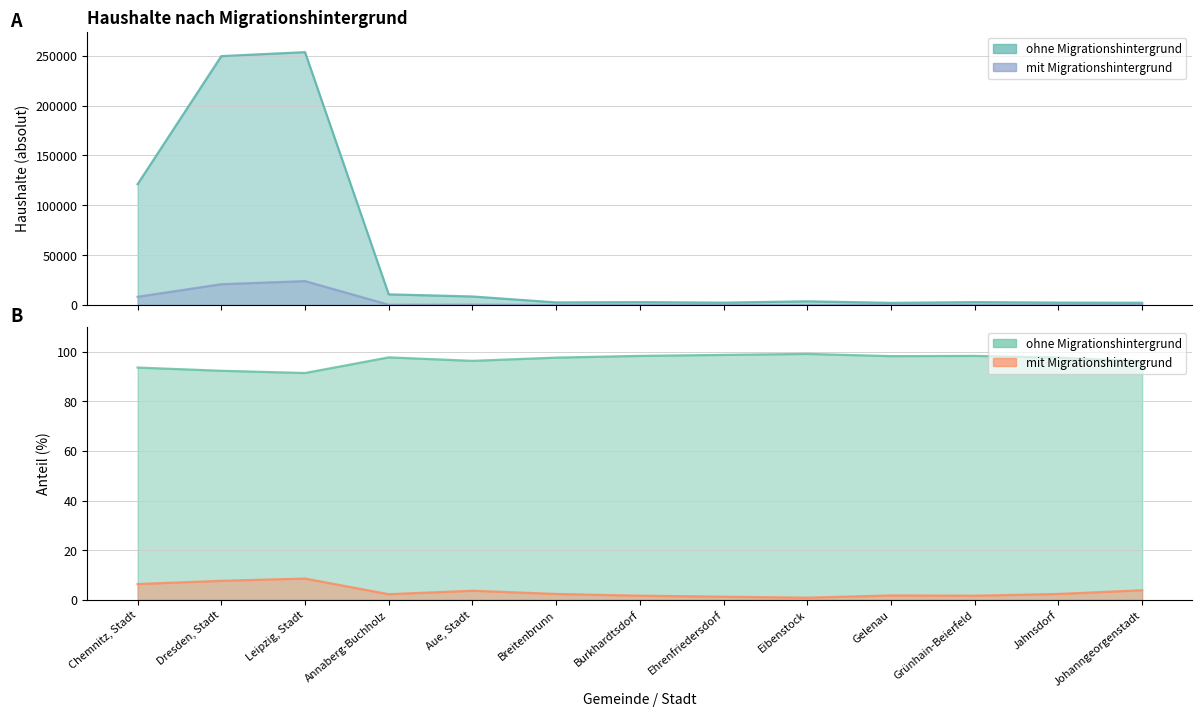

Count the number of data series in this chart.

4